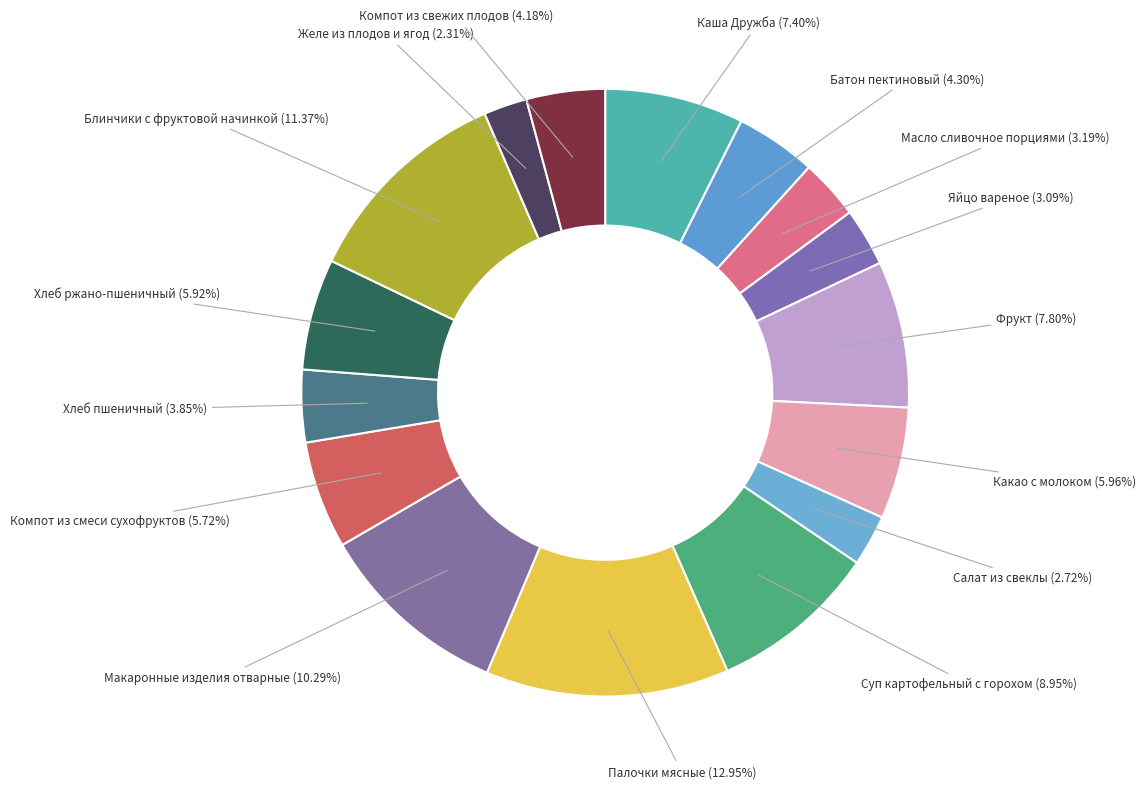

Rank the categories by value from lowest to highest.

Желе из плодов и ягод, Салат из свеклы, Яйцо вареное, Масло сливочное порциями, Хлеб пшеничный, Компот из свежих плодов, Батон пектиновый, Компот из смеси сухофруктов, Хлеб ржано-пшеничный, Какао с молоком, Каша Дружба, Фрукт, Суп картофельный с горохом, Макаронные изделия отварные, Блинчики с фруктовой начинкой, Палочки мясные